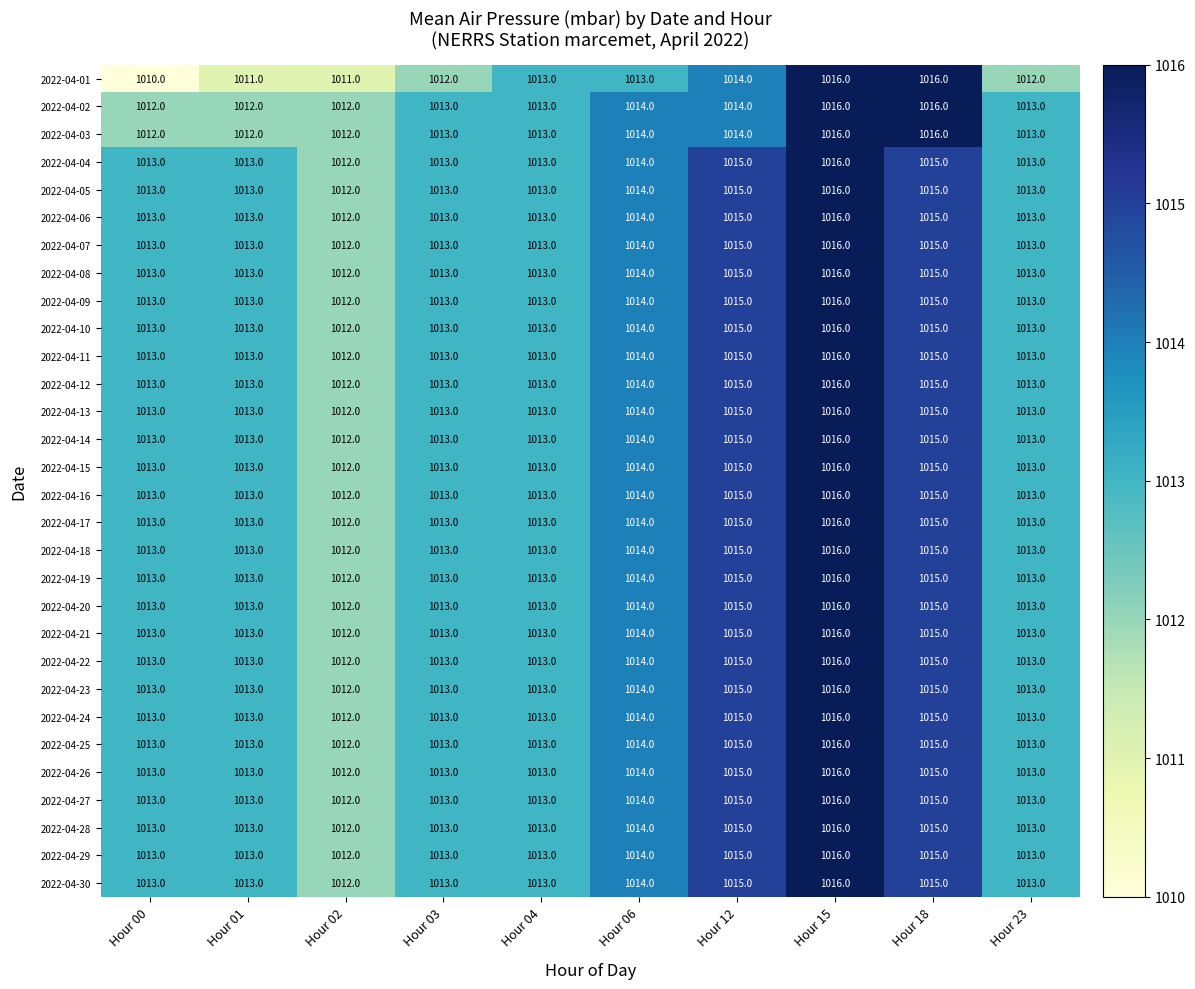

What is the lowest value of the 2022-04-24 series?

1012